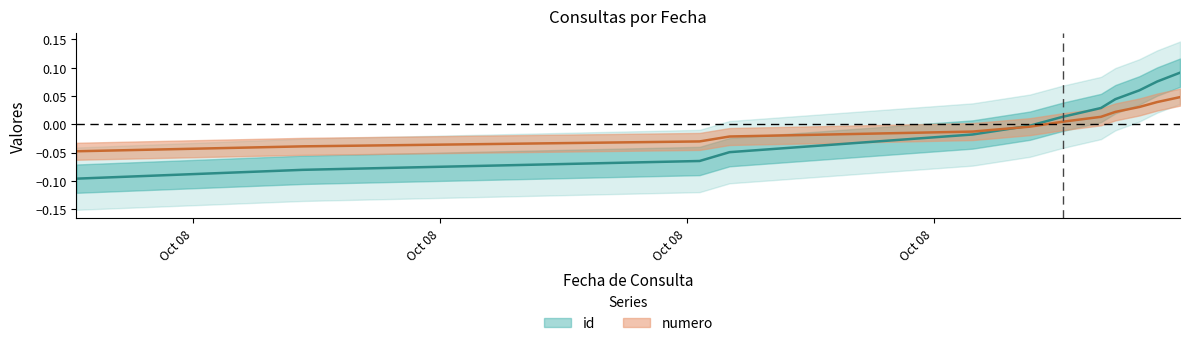

Which series has the largest range (max minus min)?

id